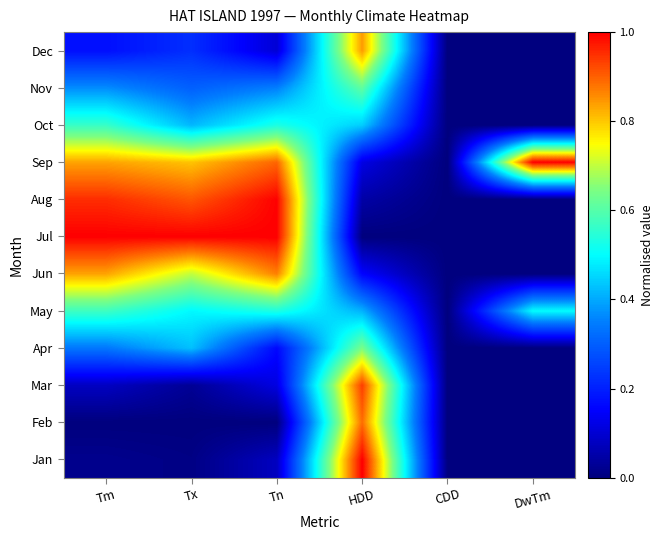

What is the greatest value displayed?

1.0